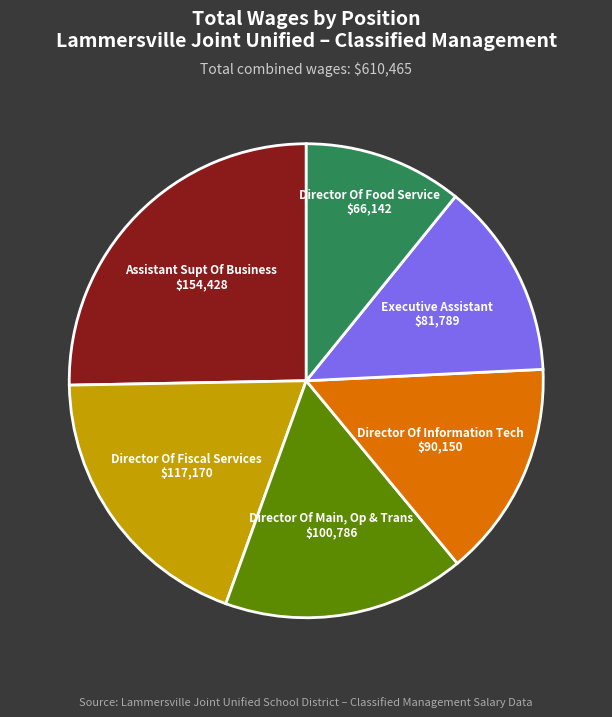

How many slices are in this pie chart?

6